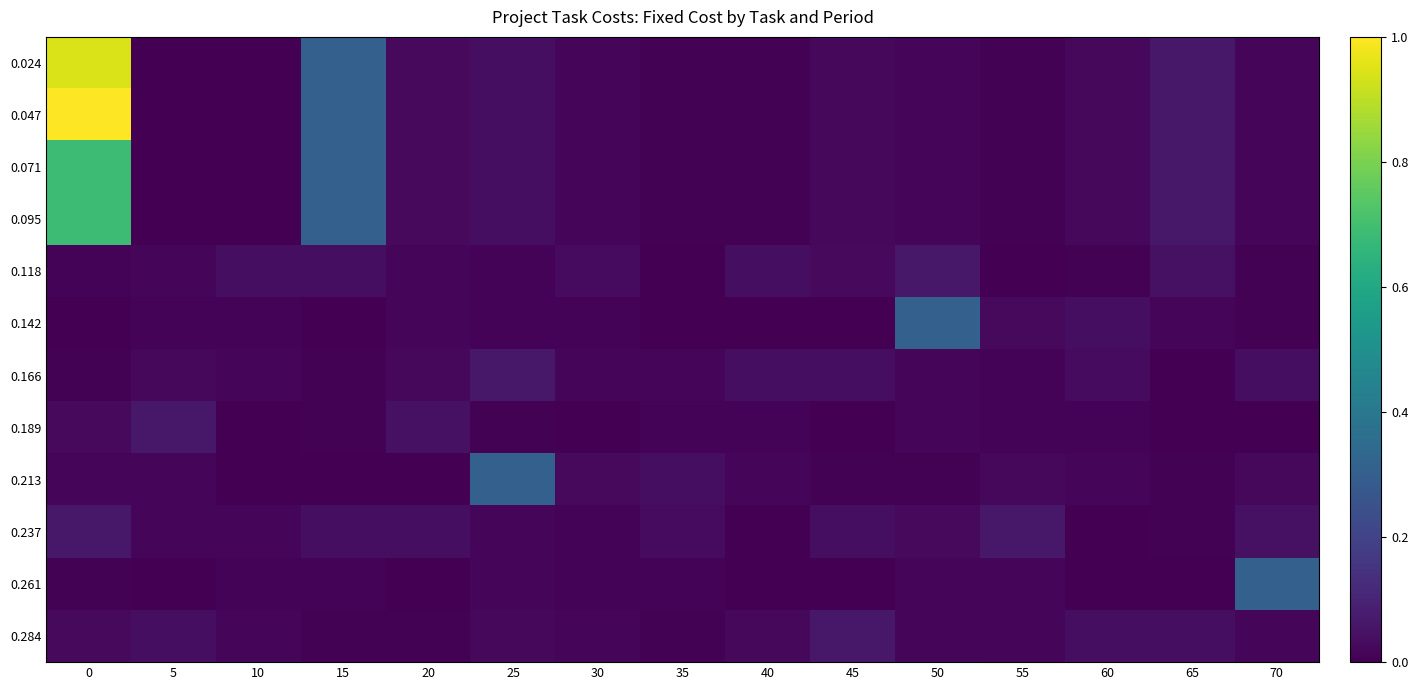

How many categories are shown in the chart?

15